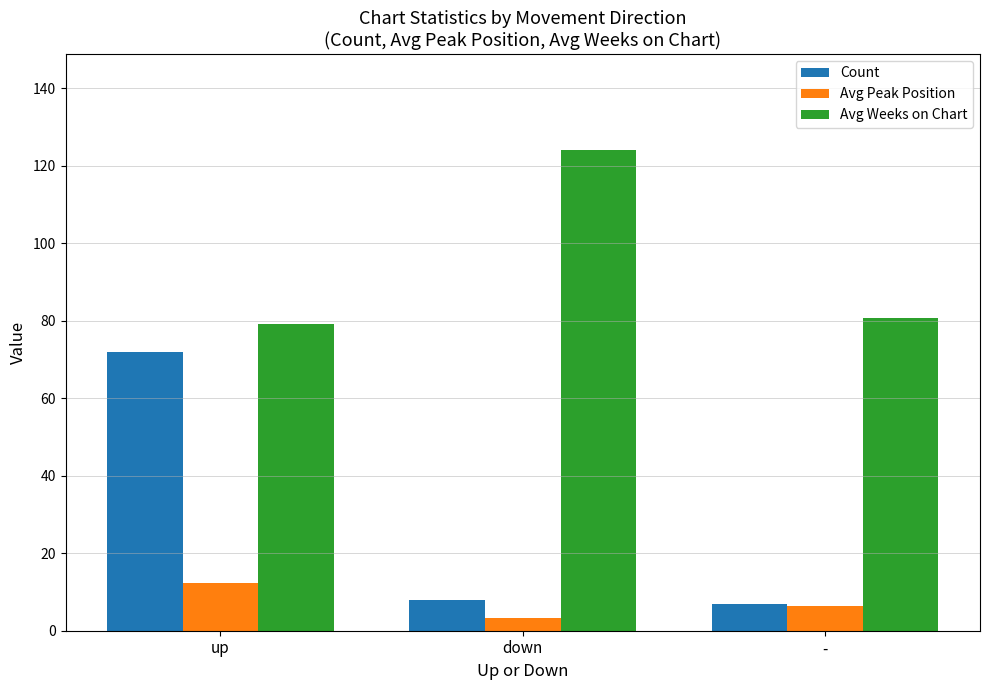

The Avg Weeks on Chart series shows 199.0 at down. True or false?

False